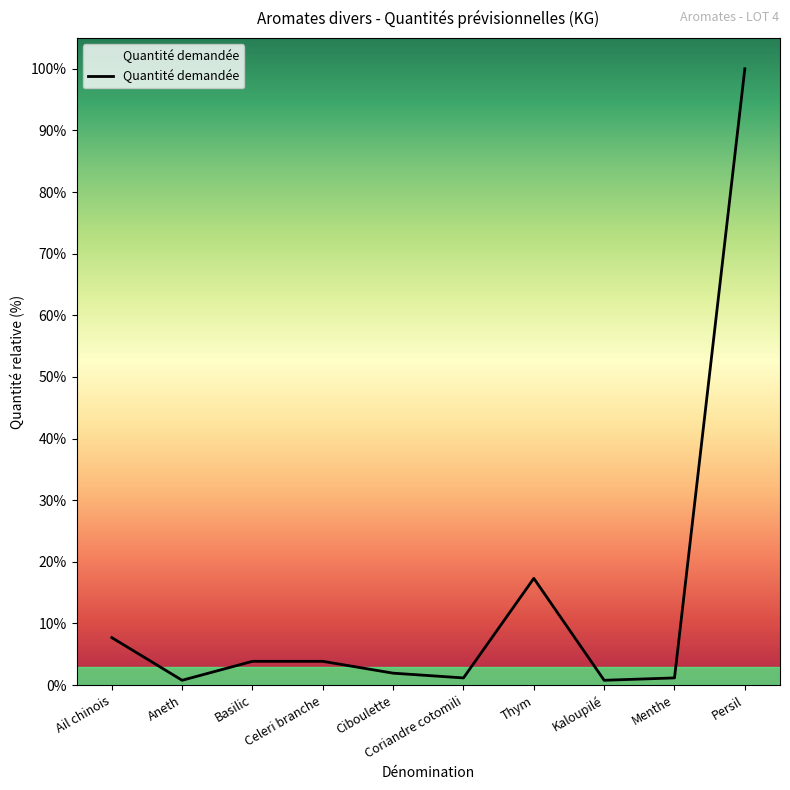

What is the difference between the maximum and minimum values?

99.2